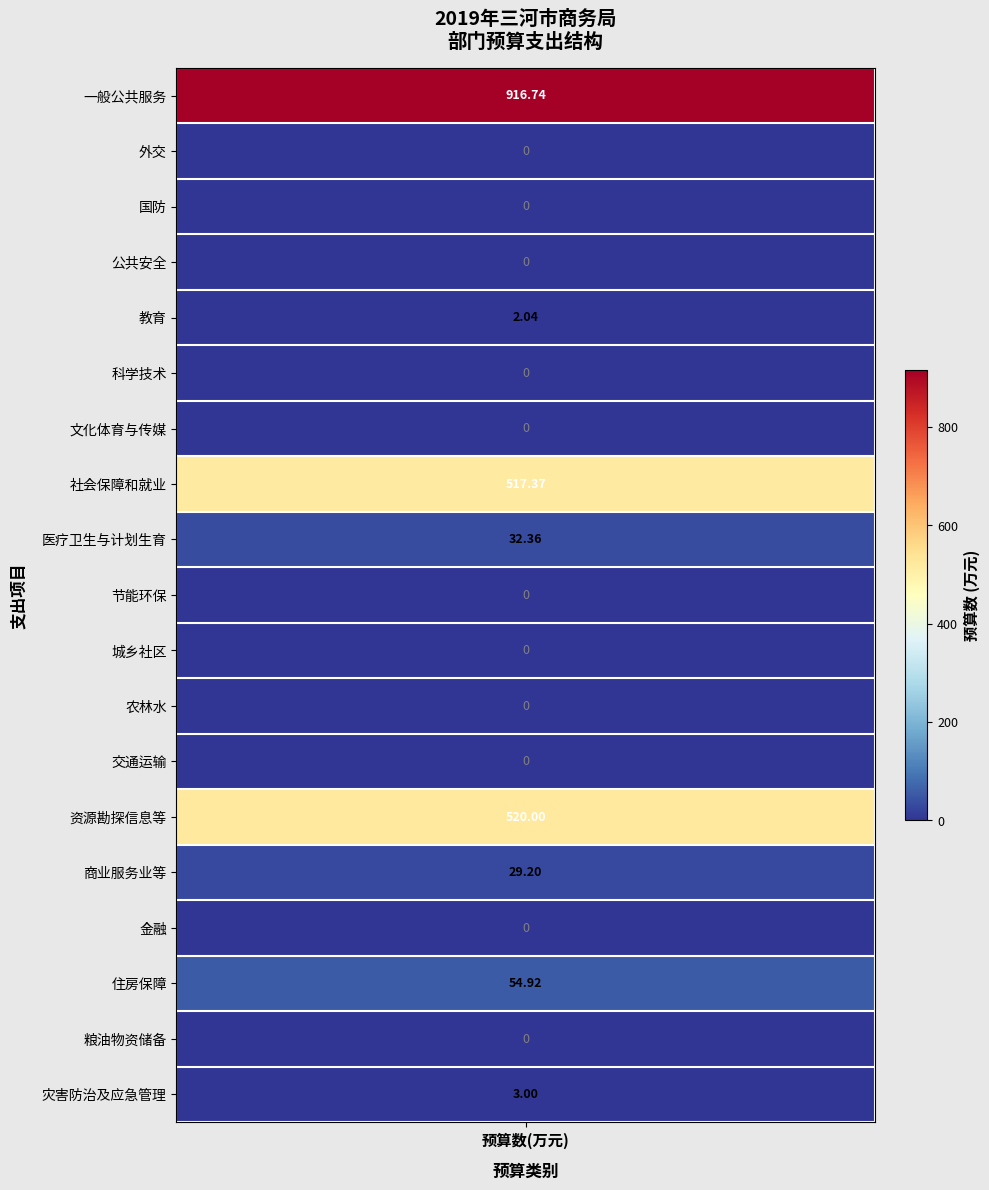

What is the sum of all values?

2075.6